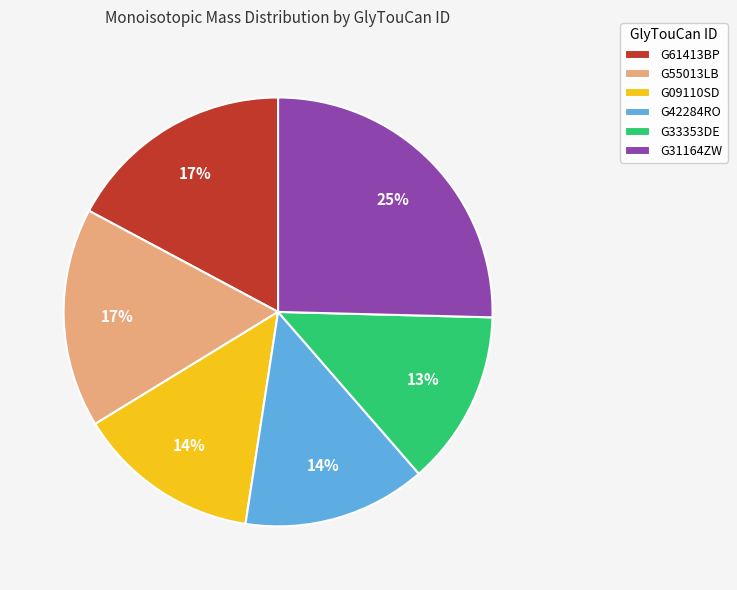

Do G55013LB and G31164ZW together represent more than half of the pie?

No